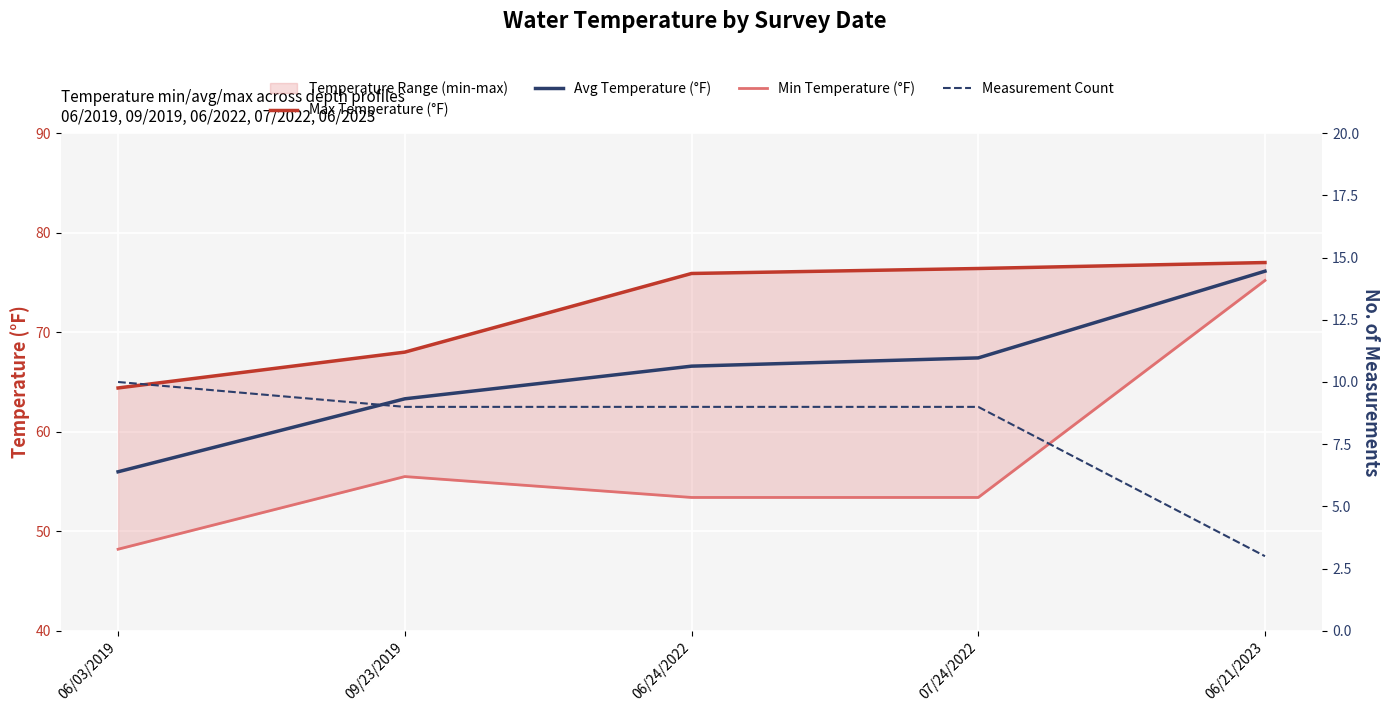

What is the sum of the Avg Temperature (°F) values at 06/03/2019 and 06/21/2023?

132.1